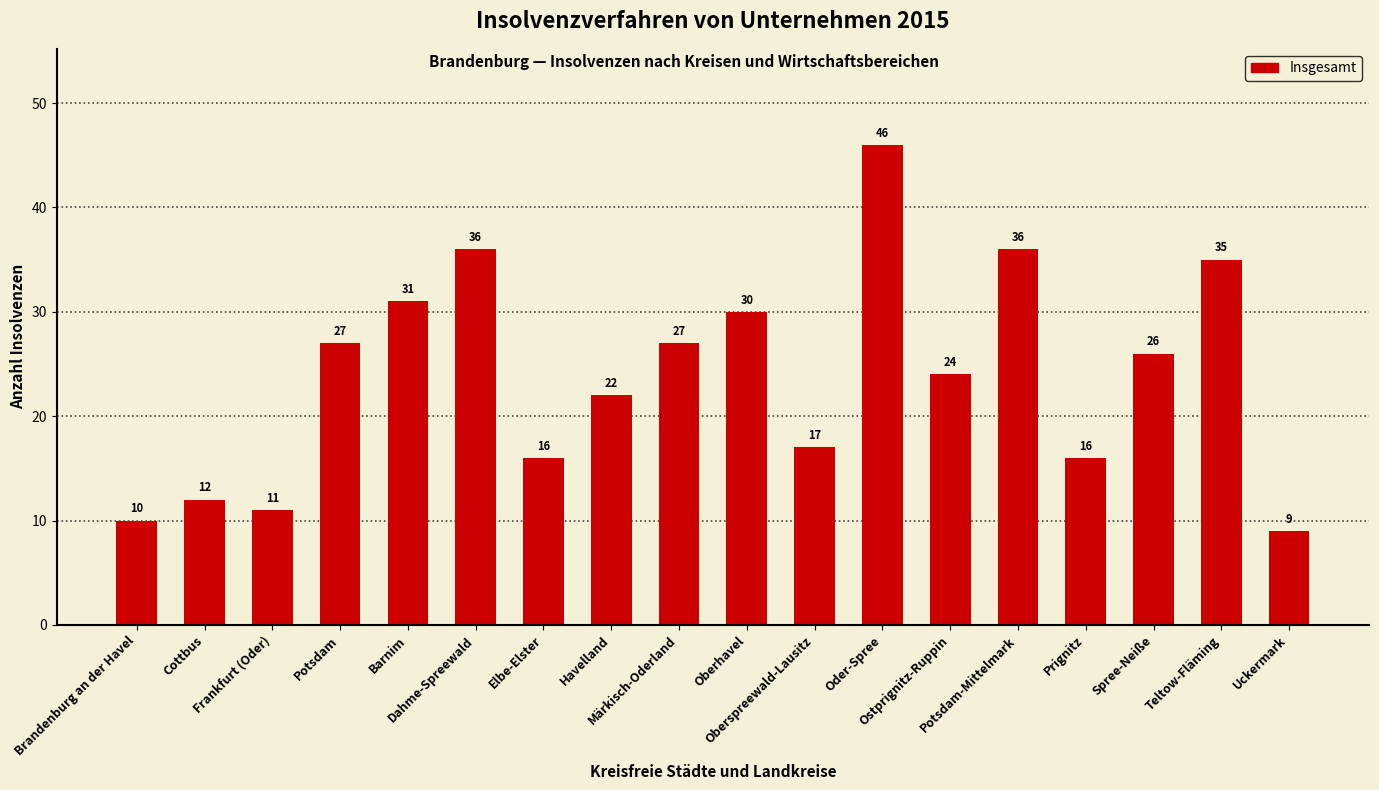

What is the smallest value displayed?

9